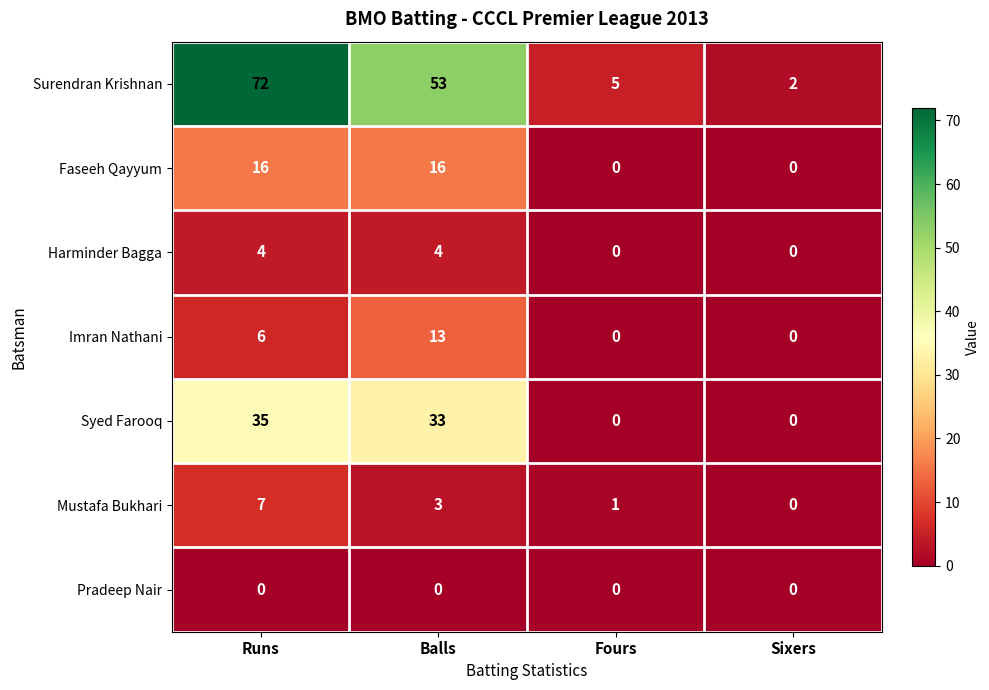

What is the difference between the maximum and minimum values in the Syed Farooq series?

35